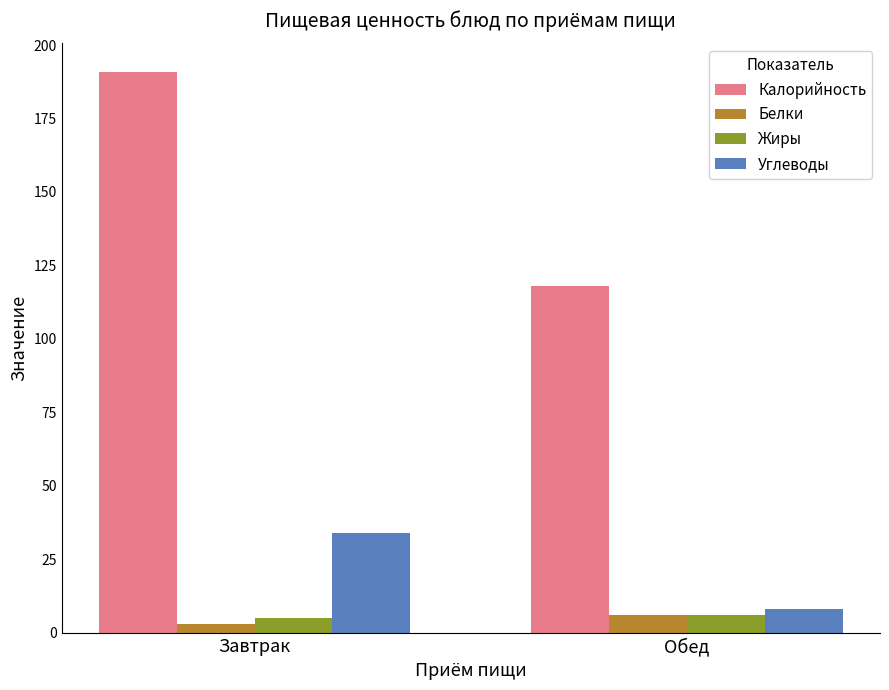

What is the value of the Углеводы bar at the 2nd from the left?

8